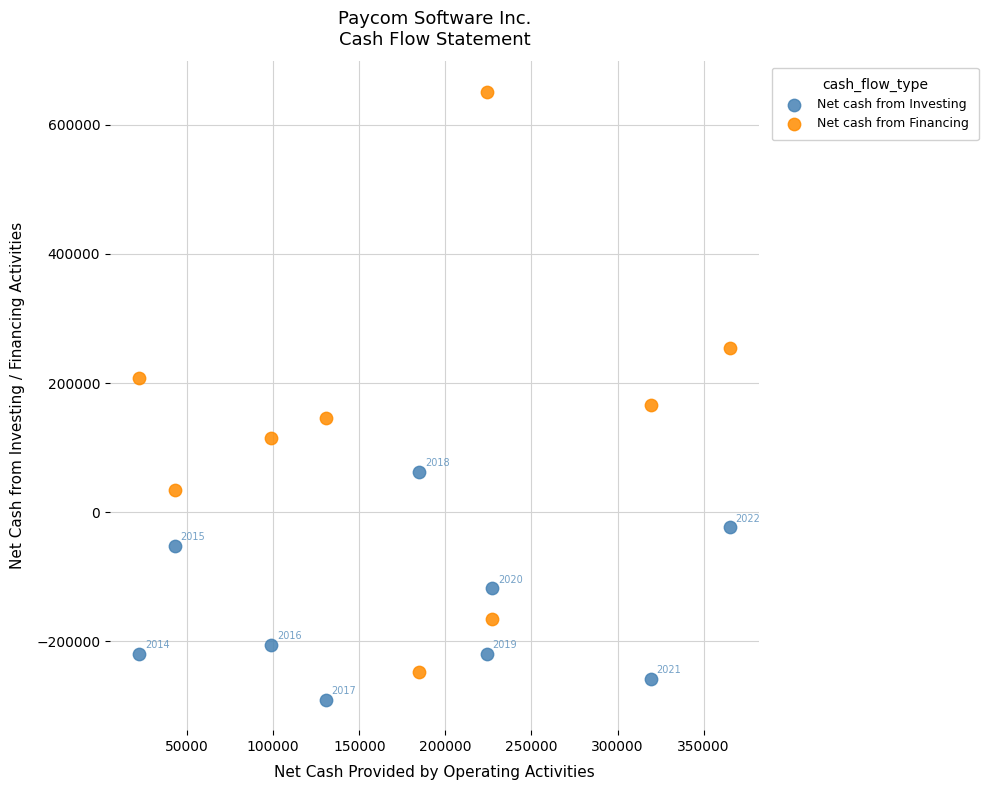

Which series has the largest Y range (max minus min)?

Net cash from Financing